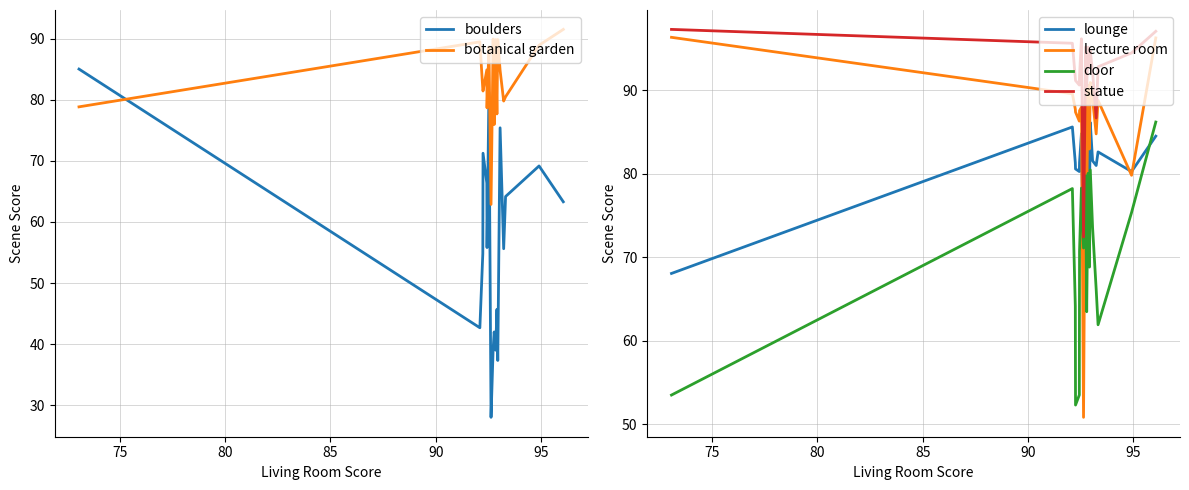

What is the maximum value for lounge?

86.1